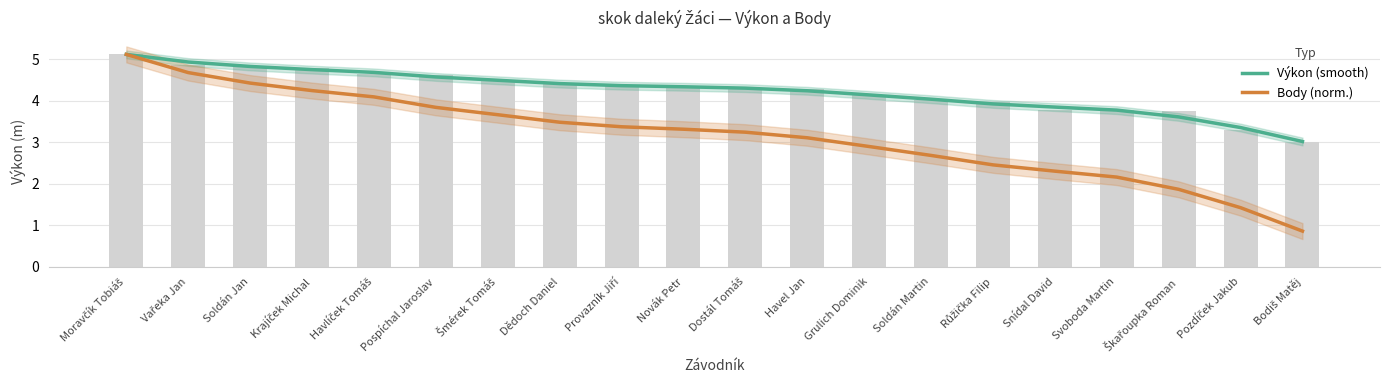

Which series has the widest spread of values?

Body (norm.)